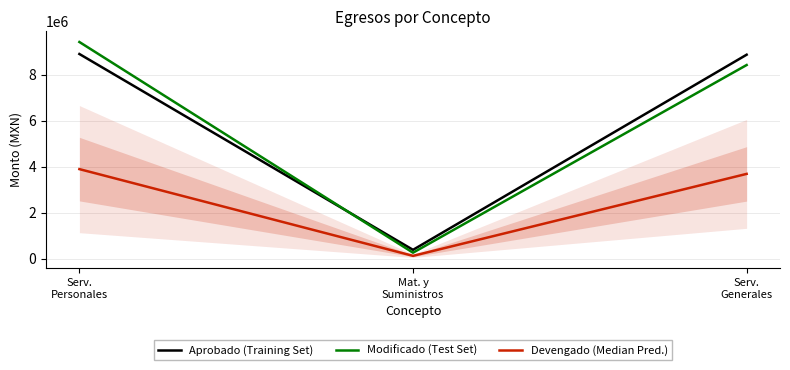

What are all the series names shown in the legend?

Aprobado (Training Set), Modificado (Test Set), Devengado (Median Pred.)